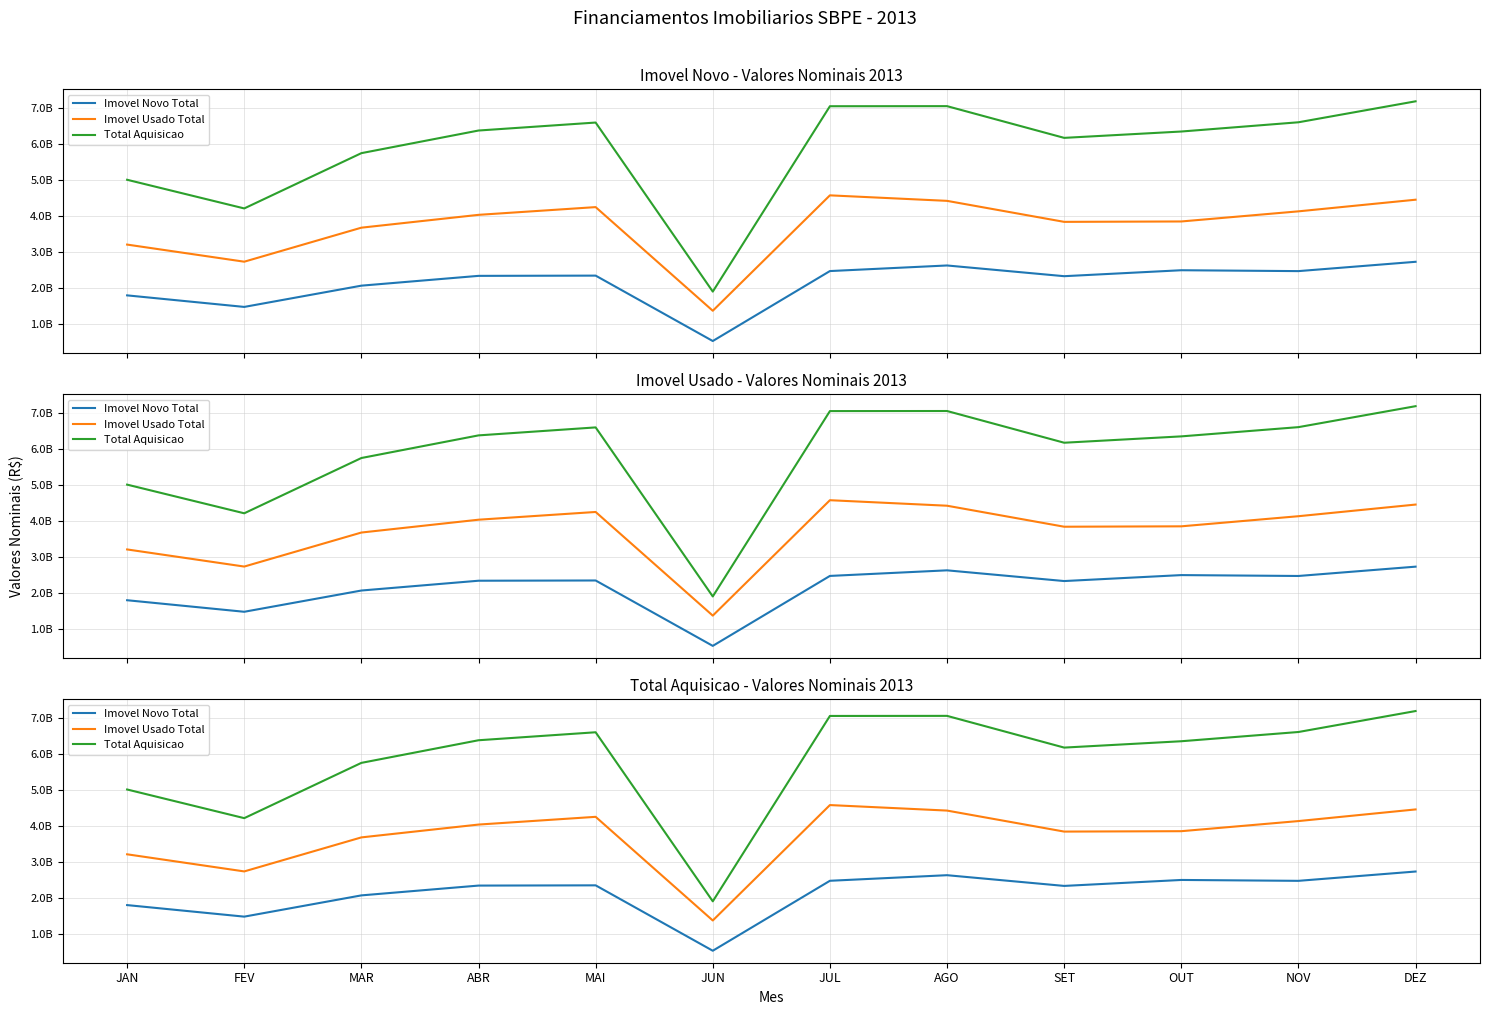

In Imovel Novo Total, how many points are lower than both neighbors (excluding endpoints)?

4